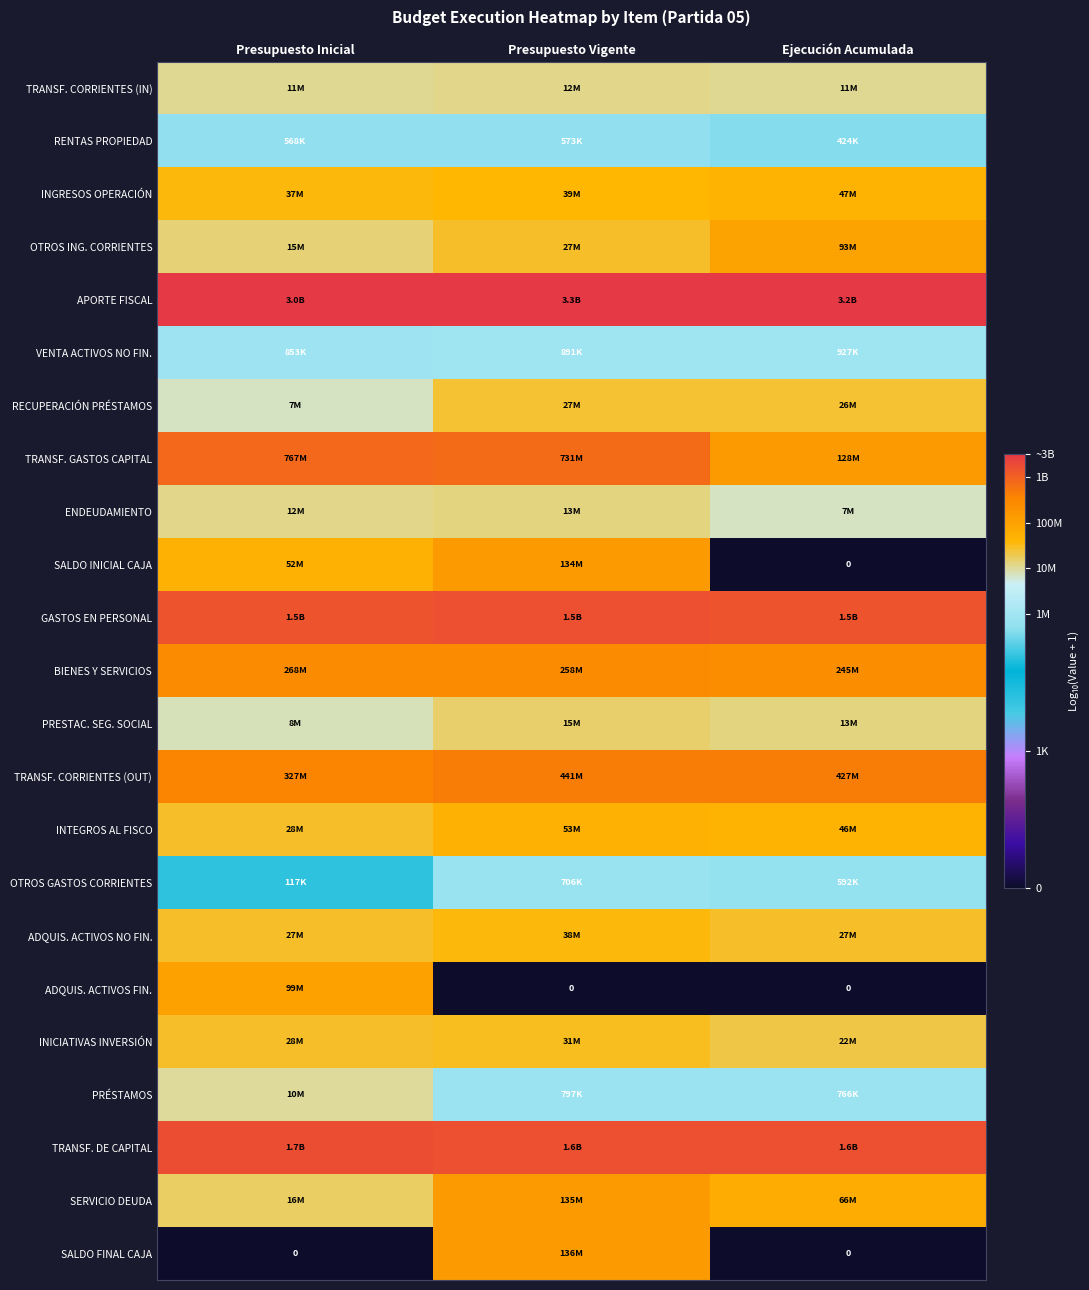

How many distinct data groups are displayed?

23